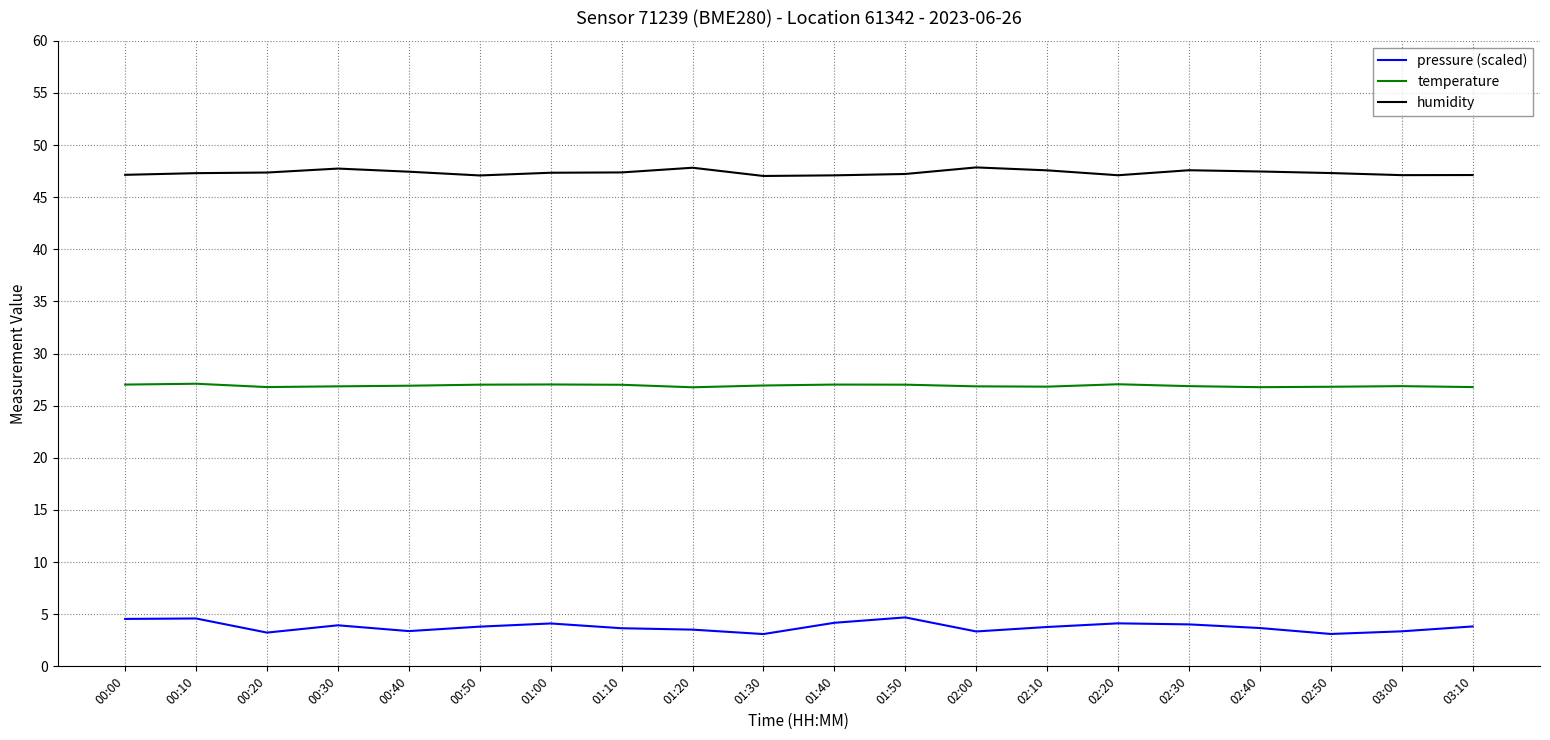

Is it true that humidity equals 47.5 at 00:40?

True